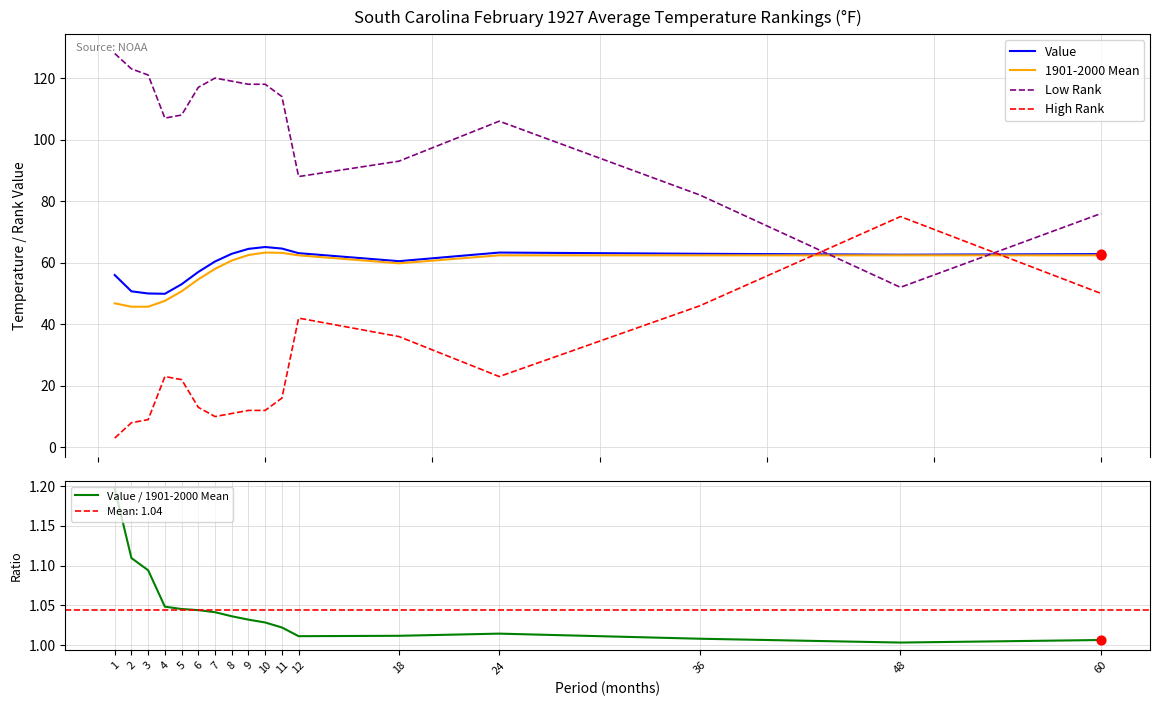

What are all the series names shown in the legend?

Value, 1901-2000 Mean, Low Rank, High Rank, Value / 1901-2000 Mean